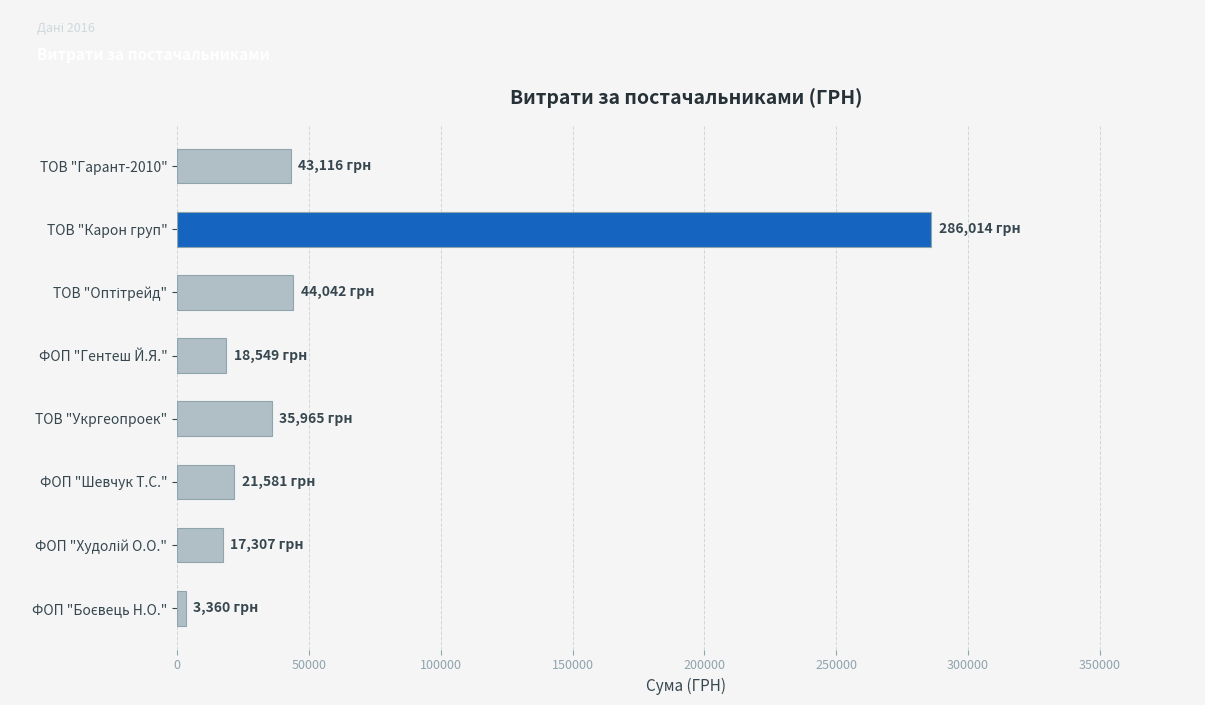

At which category does the chart reach its peak across all series?

ТОВ "Карон груп"